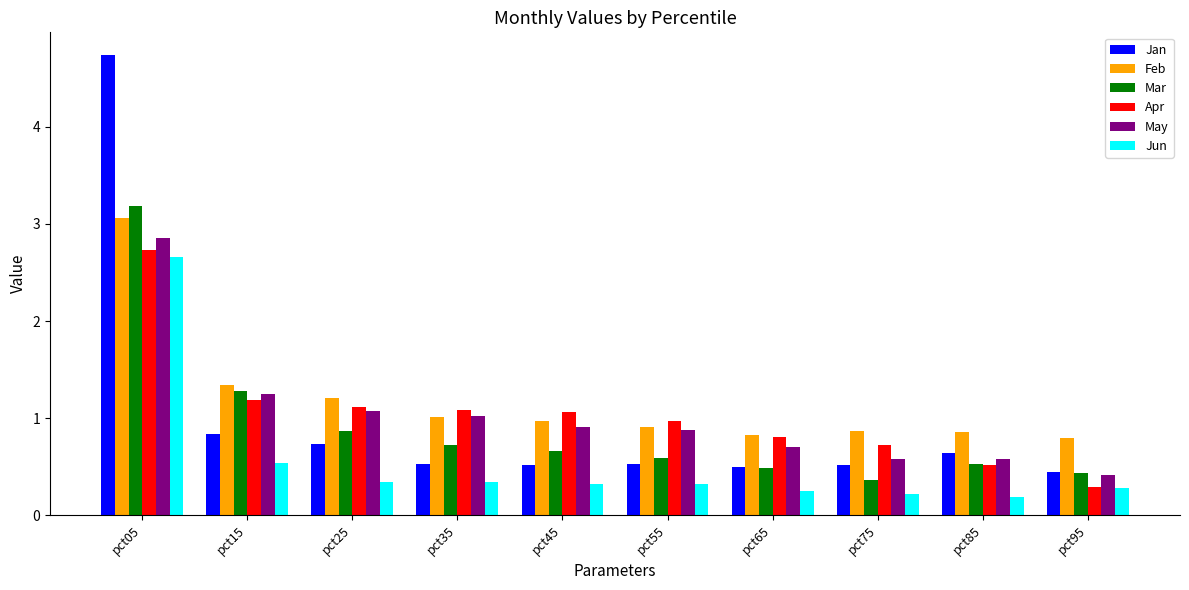

What is the average value of the Jan series?

1.0